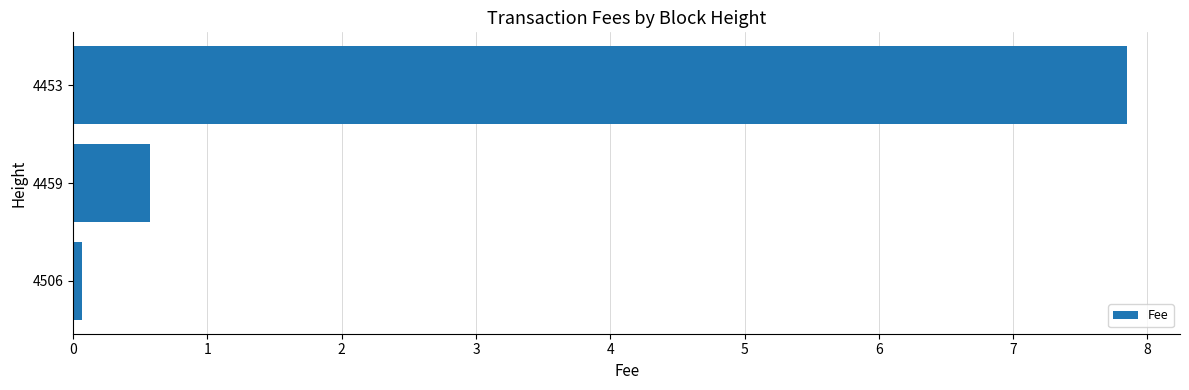

What is the change in value from 4459 to 4453?

+7.3